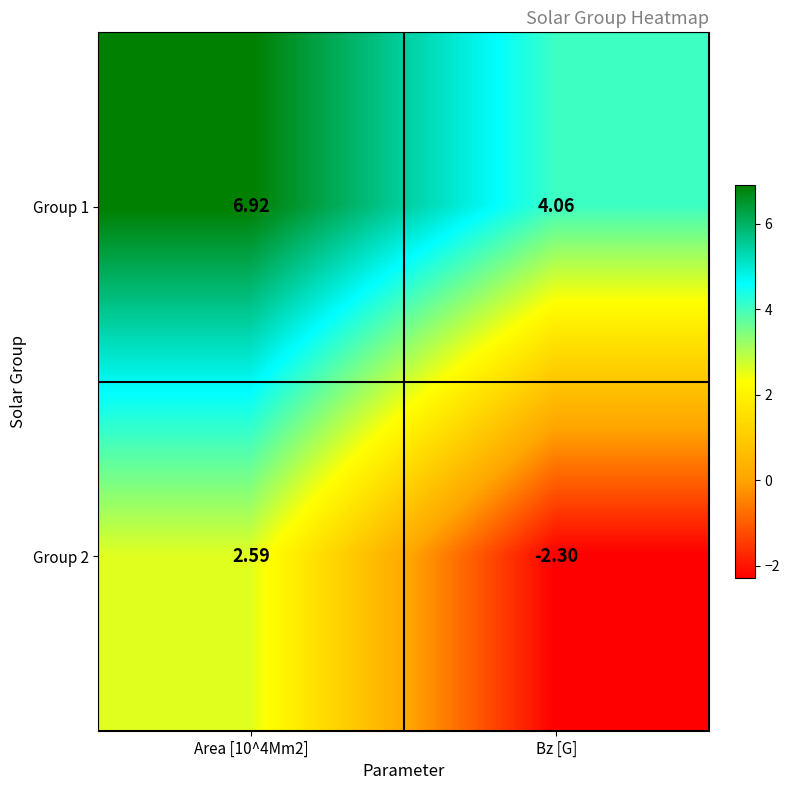

Where is Group 2 nearest to the value 0?

Bz [G]